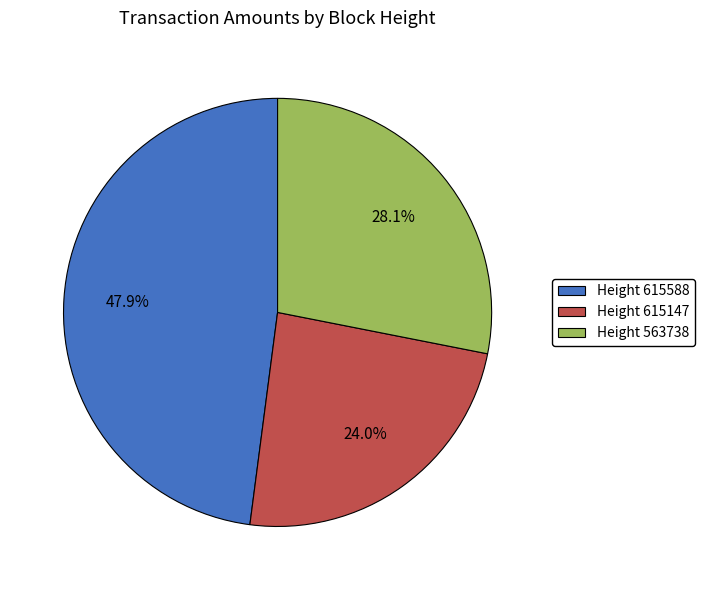

Is there any slice that represents more than half of the pie?

No